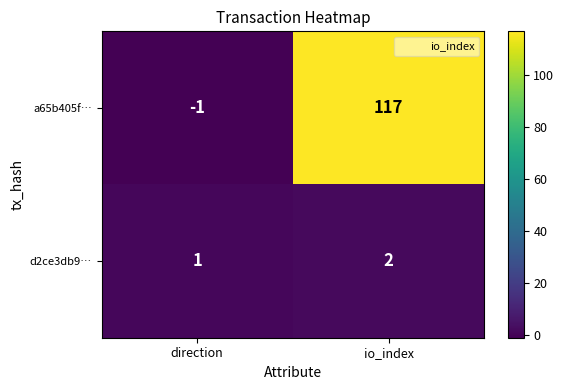

Reading right to left, extract all data points from this chart.

a65b405f…: 117	-1
d2ce3db9…: 2	1